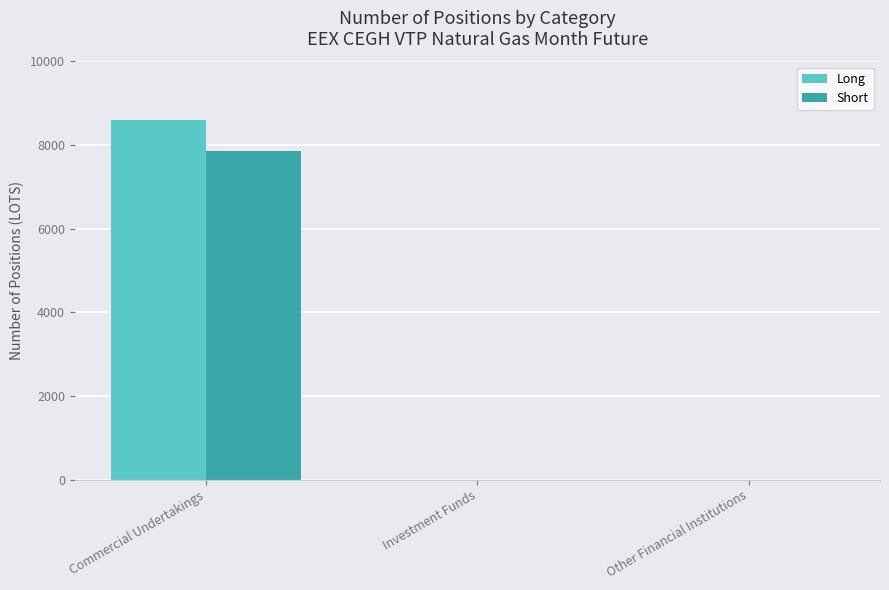

Are the bars grouped side by side (vs. stacked)?

Yes